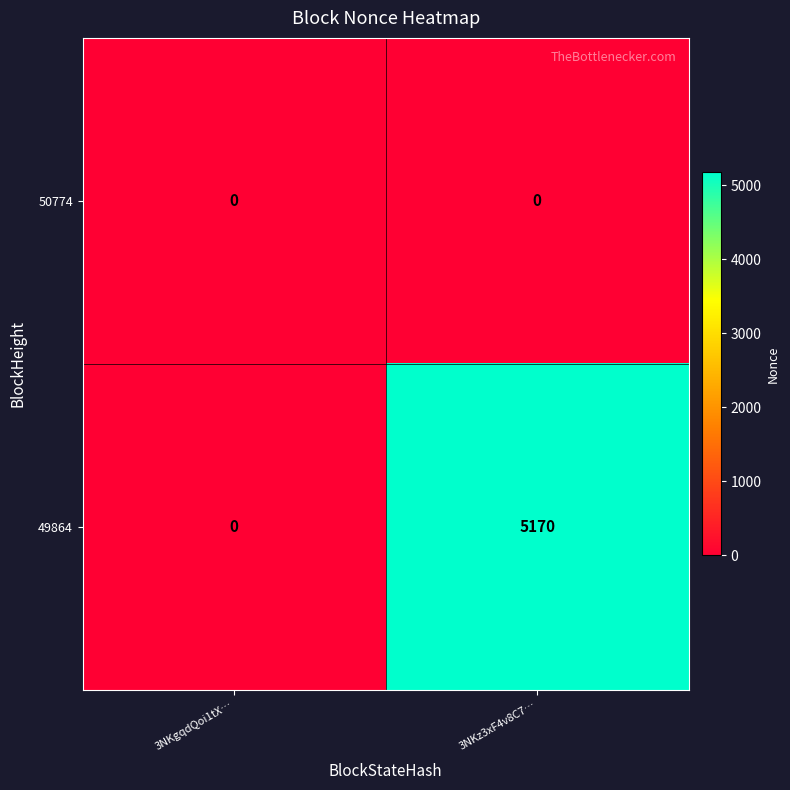

Rank the series by their average value, from lowest to highest.

50774, 49864